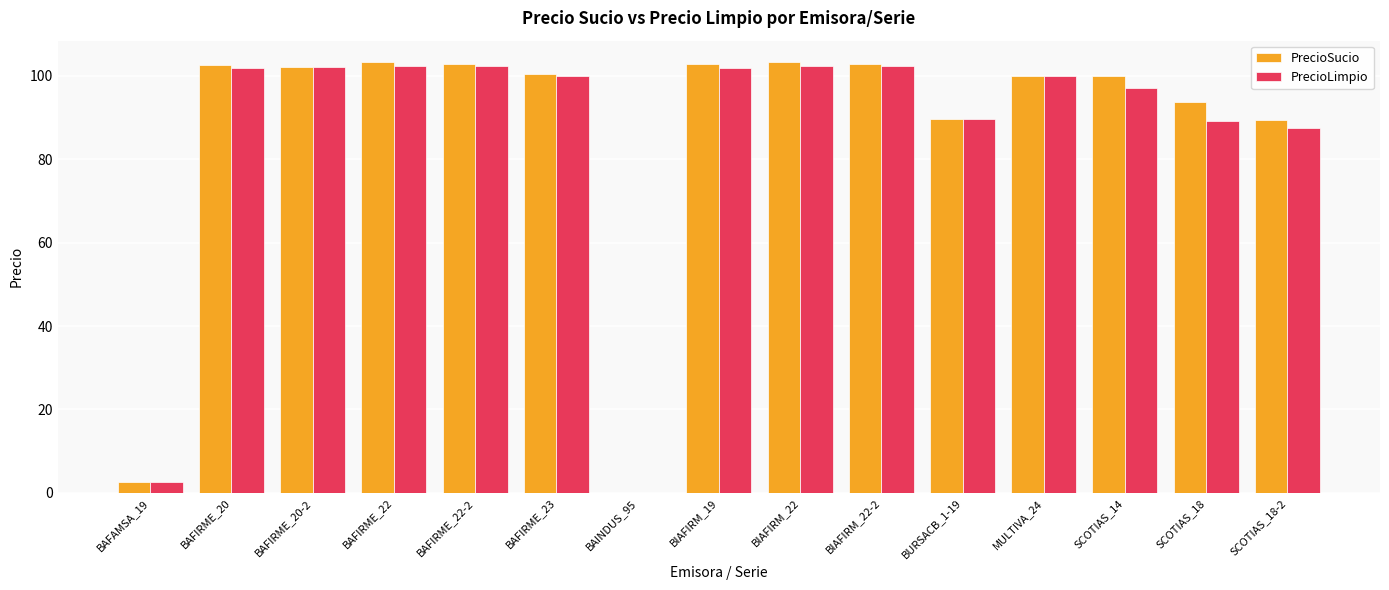

What is the maximum value for PrecioSucio?

103.3